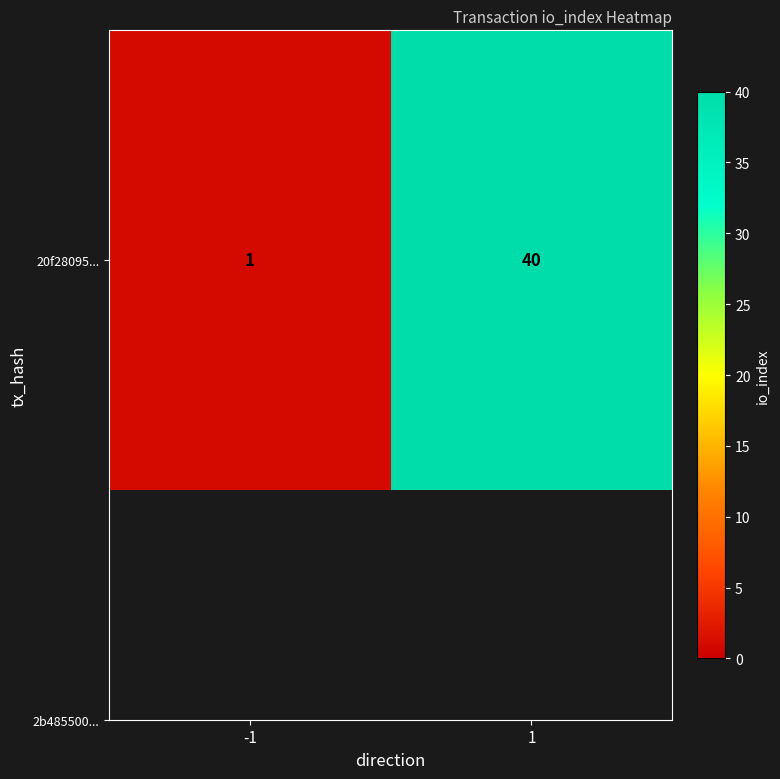

Approximately how many times larger is the value at 1 compared to -1?

40.0